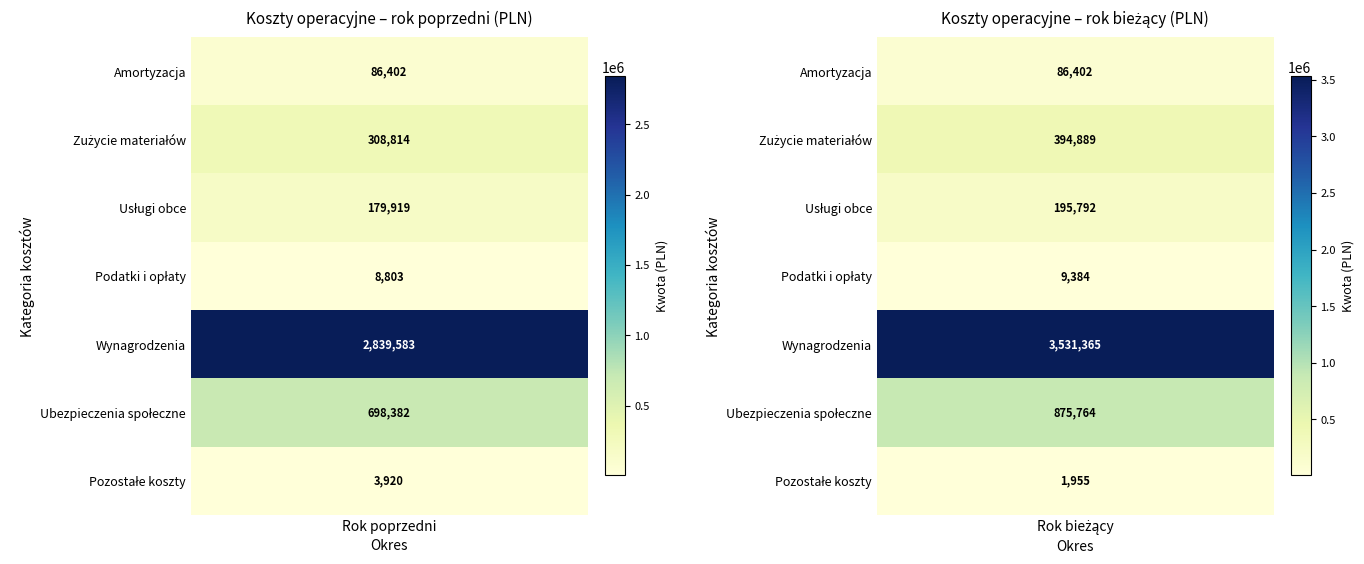

What is the minimum value for Usługi obce?

179919.1